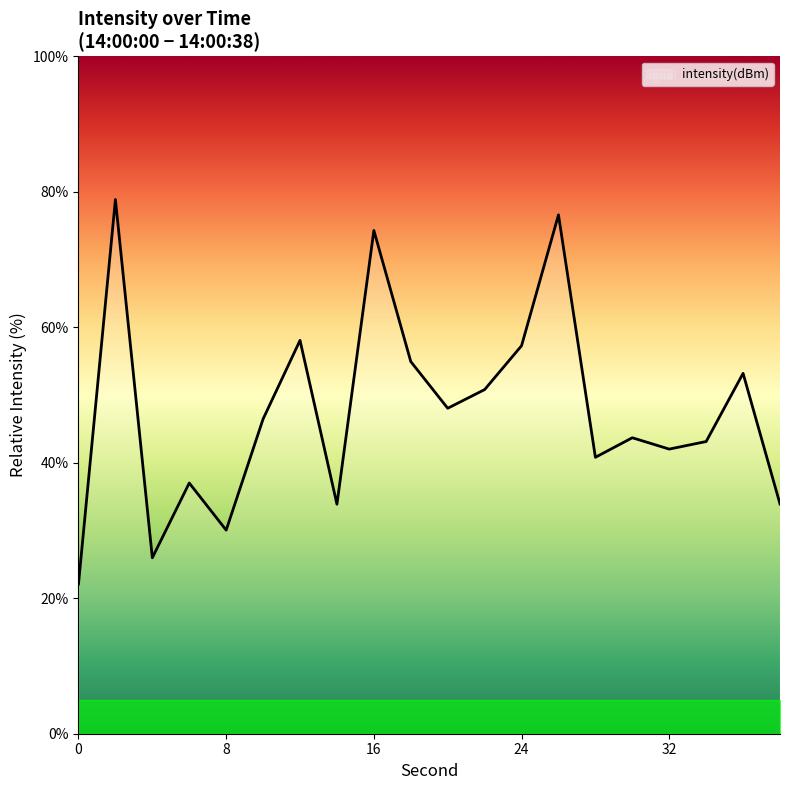

What is the difference between the maximum and minimum values?

56.8